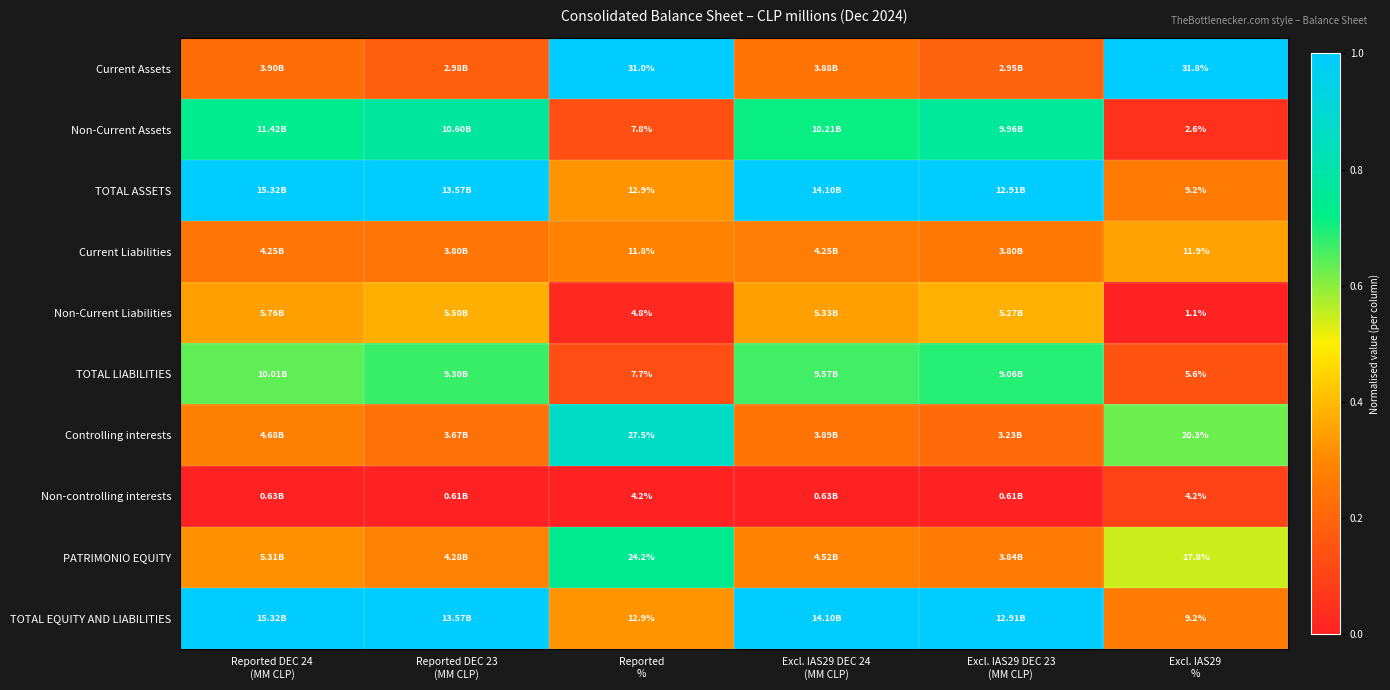

What is the difference between the second highest and second lowest values in the TOTAL LIABILITIES series?

0.5